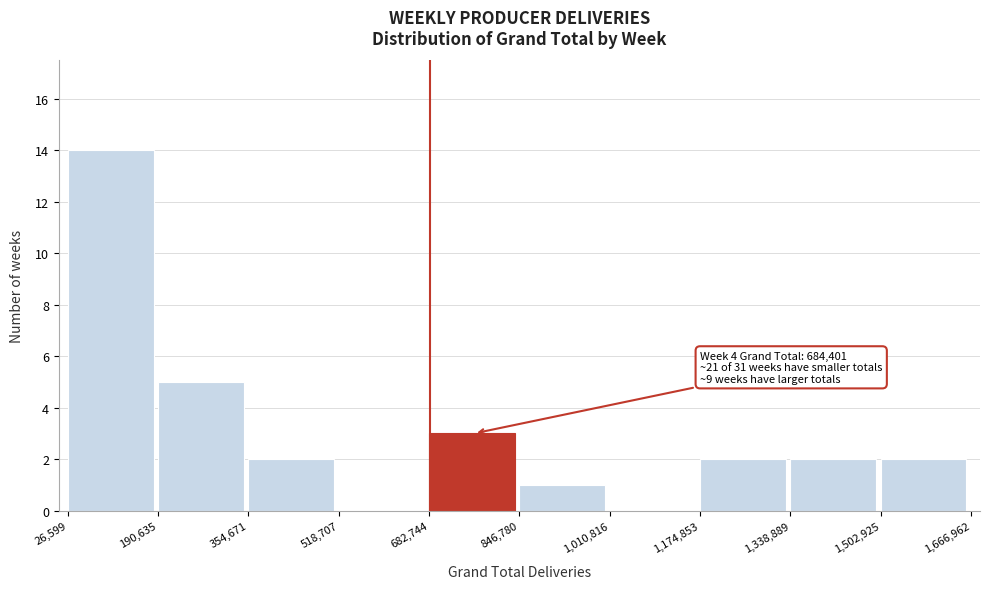

Over which range of the x-axis is the bar tallest?

26,599 to 190,635